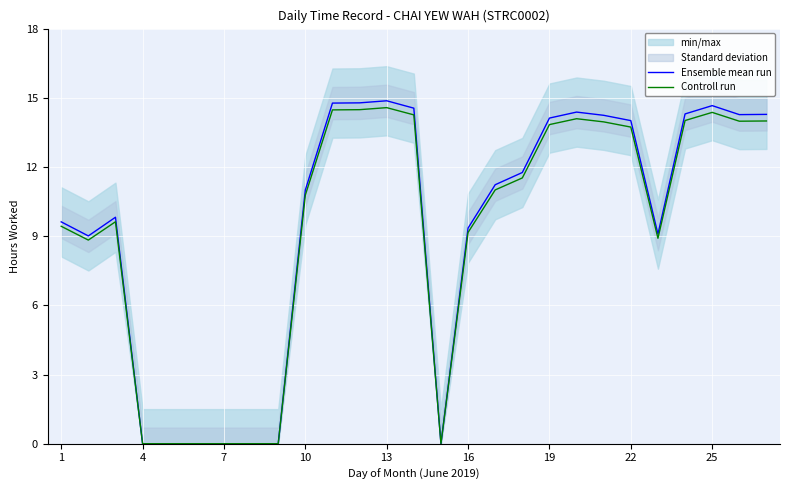

What is the highest value of the Controll run series?

14.6